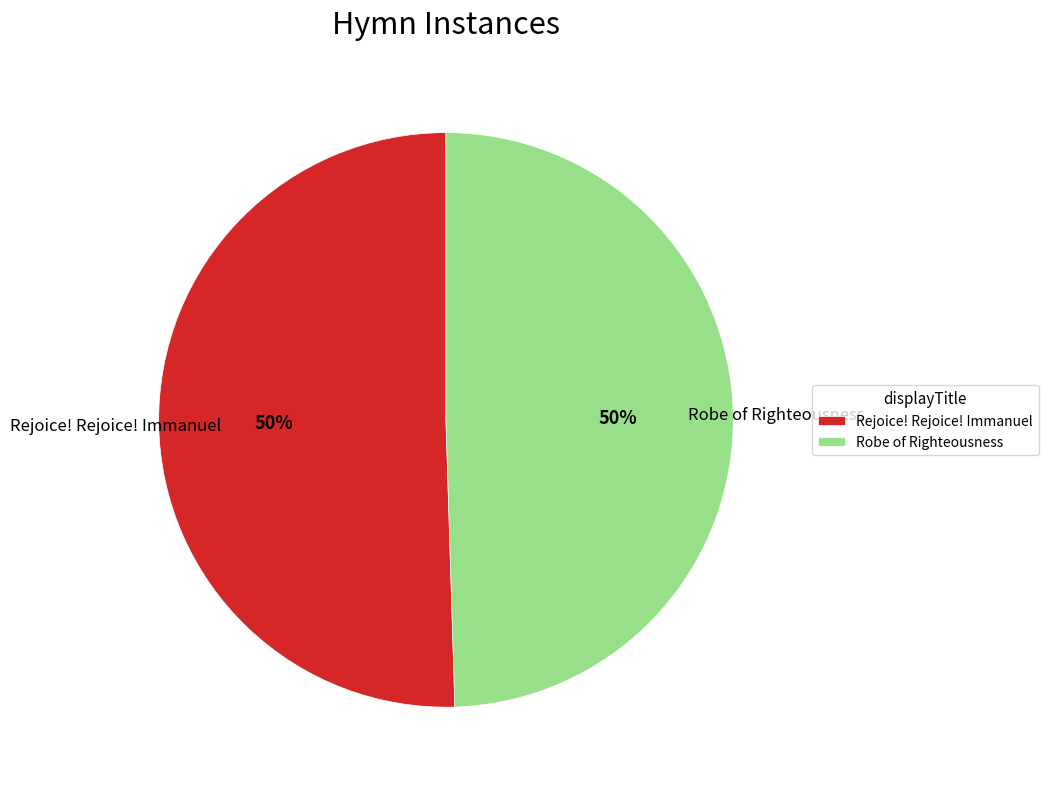

To the nearest percent, what is the combined percentage of Rejoice! Rejoice! Immanuel and Robe of Righteousness?

100%